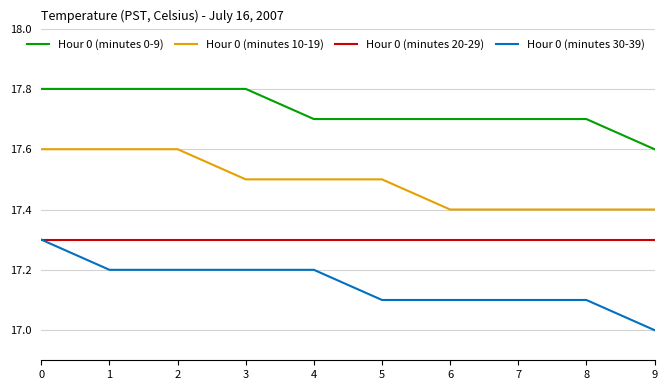

Reading left to right, extract all data points from this chart.

Hour 0 (minutes 0-9): 0=17.8	1=17.8	2=17.8	3=17.8	4=17.7	5=17.7	6=17.7	7=17.7	8=17.7	9=17.6
Hour 0 (minutes 10-19): 0=17.6	1=17.6	2=17.6	3=17.5	4=17.5	5=17.5	6=17.4	7=17.4	8=17.4	9=17.4
Hour 0 (minutes 20-29): 0=17.3	1=17.3	2=17.3	3=17.3	4=17.3	5=17.3	6=17.3	7=17.3	8=17.3	9=17.3
Hour 0 (minutes 30-39): 0=17.3	1=17.2	2=17.2	3=17.2	4=17.2	5=17.1	6=17.1	7=17.1	8=17.1	9=17.0